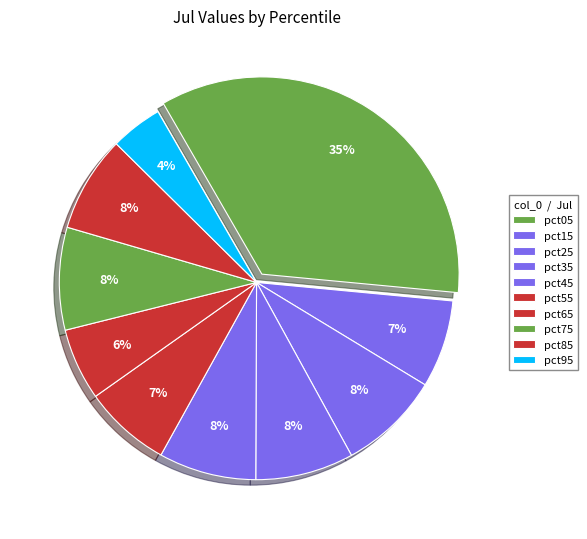

Which slice is the smallest?

pct95